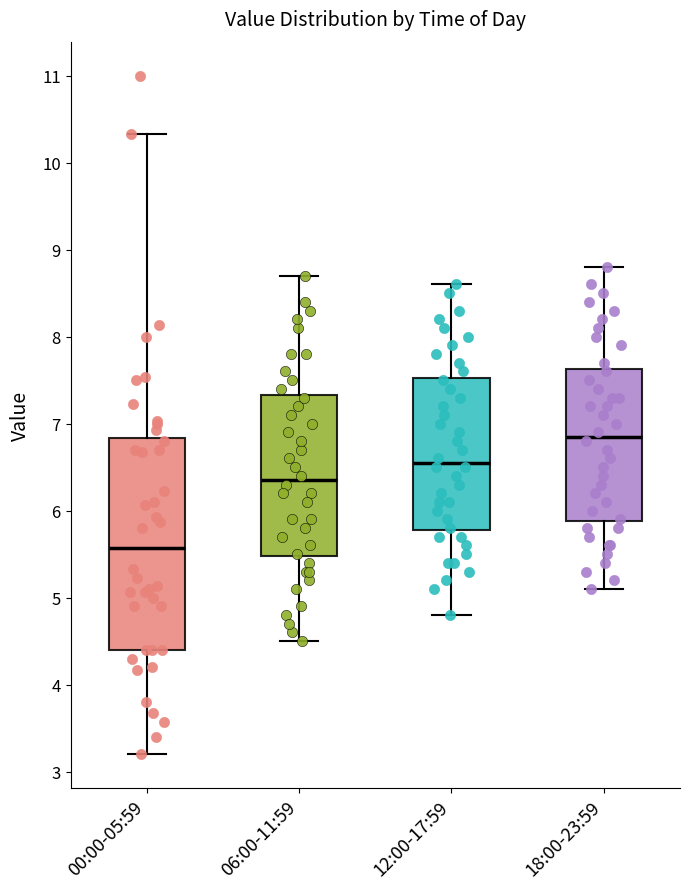

Where is the lower edge of the box for 00:00-05:59 on the y-axis? The values are not printed on the chart, so give them approximately, as read against the axis.

4.4